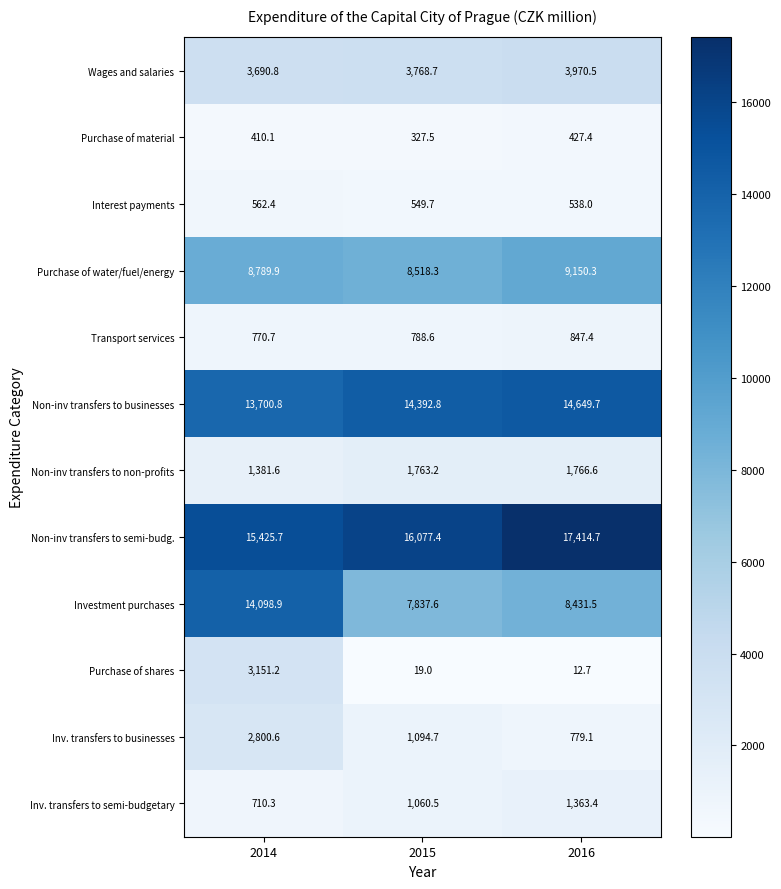

List the series in order of their peak value, highest first.

Non-inv transfers to semi-budg., Non-inv transfers to businesses, Investment purchases, Purchase of water/fuel/energy, Wages and salaries, Purchase of shares, Inv. transfers to businesses, Non-inv transfers to non-profits, Inv. transfers to semi-budgetary, Transport services, Interest payments, Purchase of material